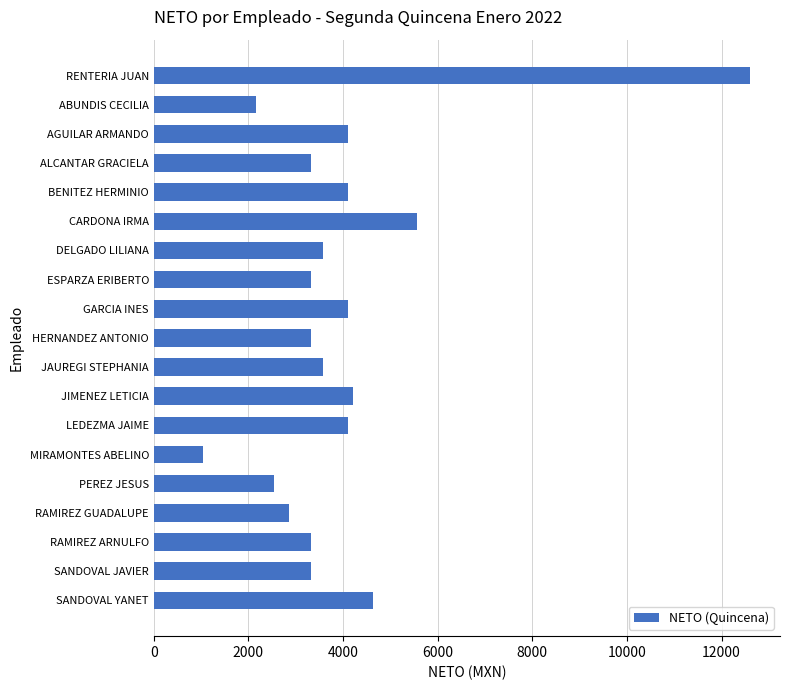

What is the label of the 16th bar from the top?

RAMIREZ GUADALUPE